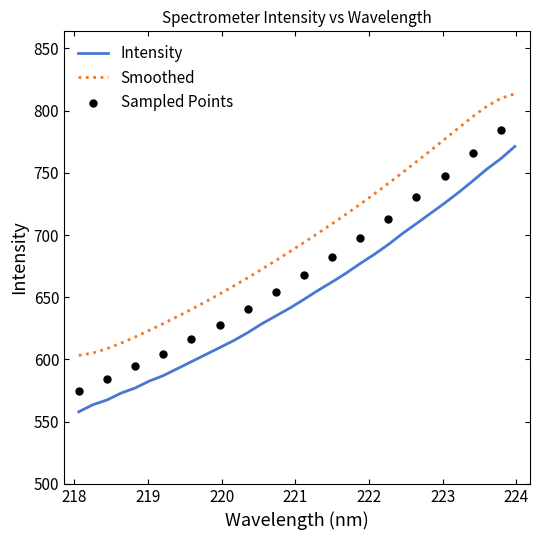

True or false: Intensity and Smoothed intersect in this chart.

False